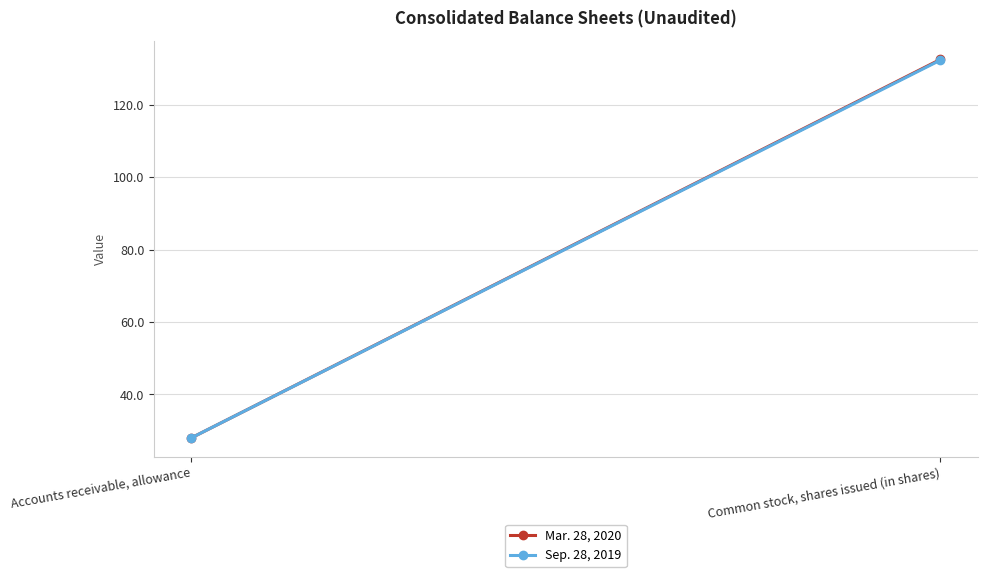

Which label corresponds to the smallest value in the chart?

Accounts receivable, allowance